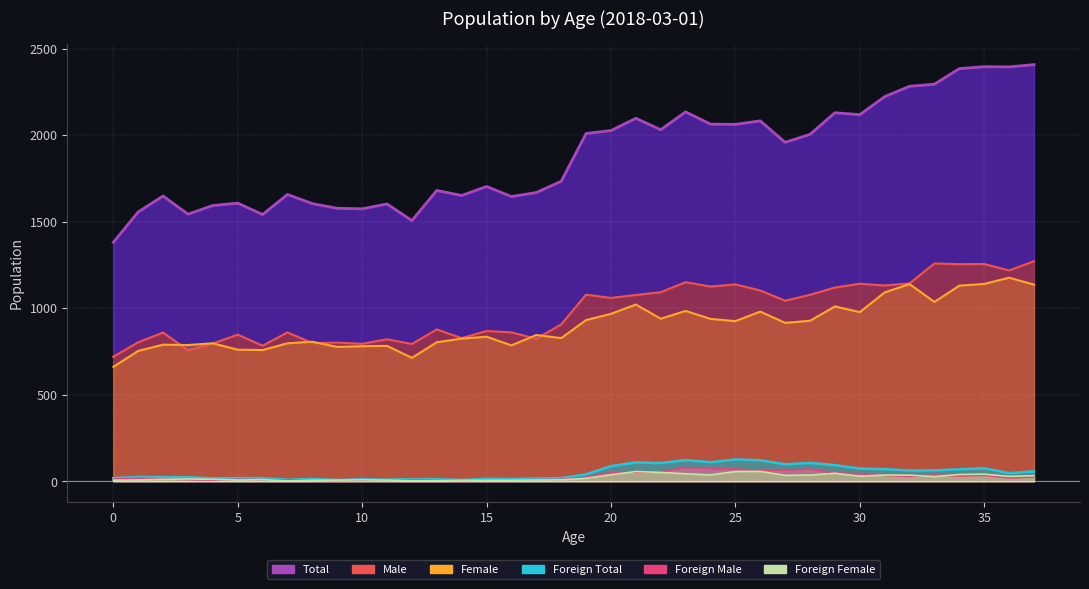

True or false: Foreign Female and Total intersect in this chart.

False